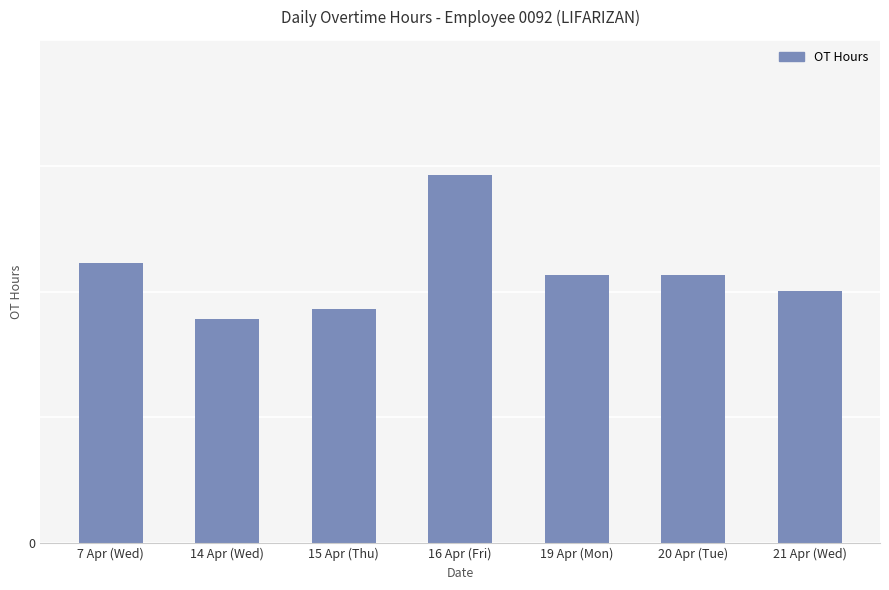

What is the ratio of the value at 19 Apr (Mon) to the value at 20 Apr (Tue)?

1.0